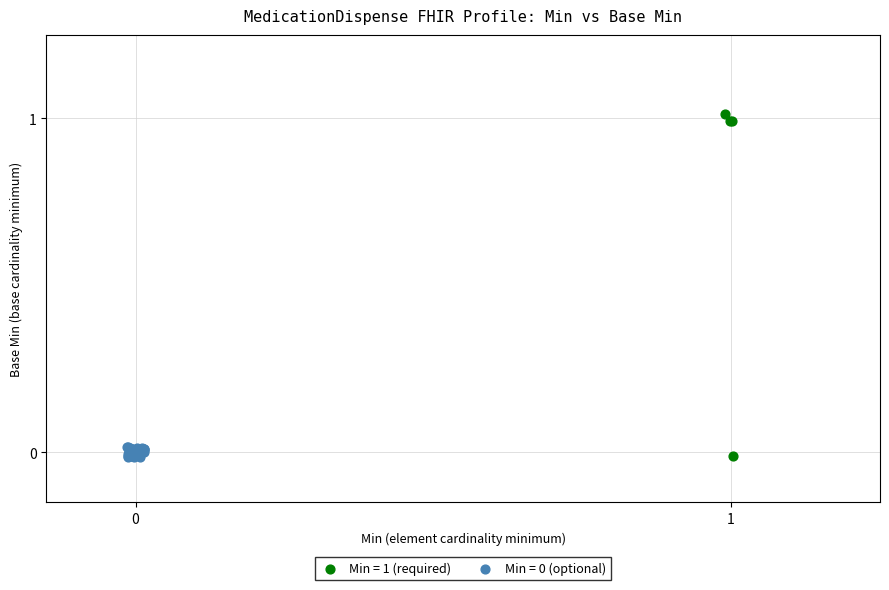

Which series has the largest Y range (max minus min)?

Min = 1 (required)